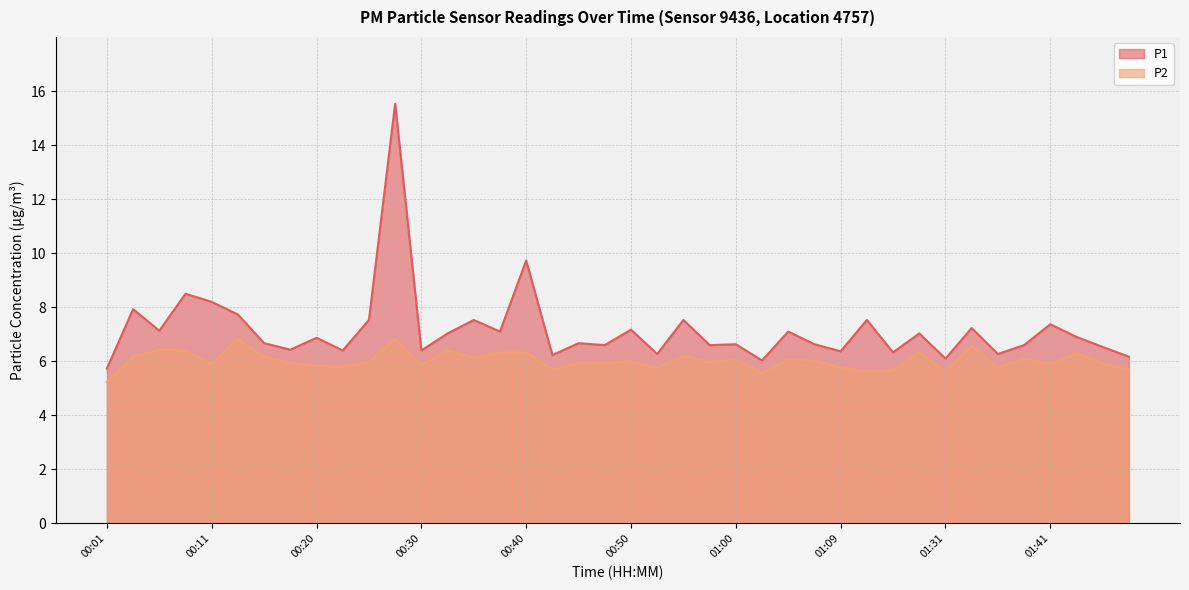

At 00:25, list the series in order from smallest to largest.

P2, P1